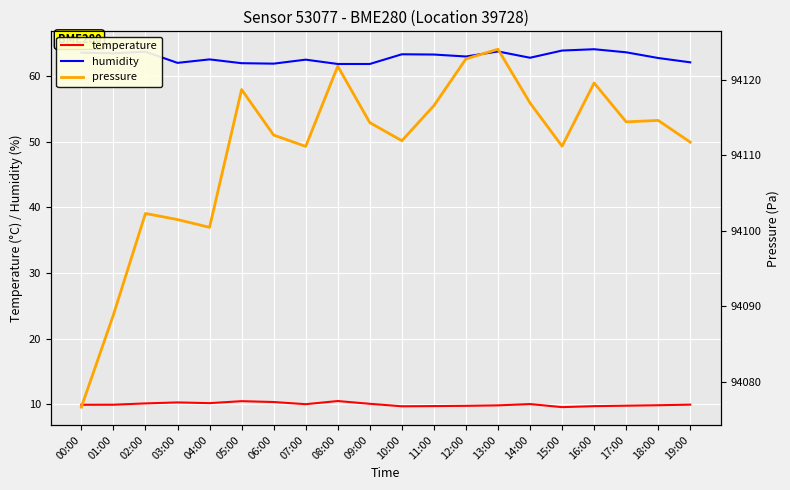

At which category does the chart reach its minimum across all series?

15:00